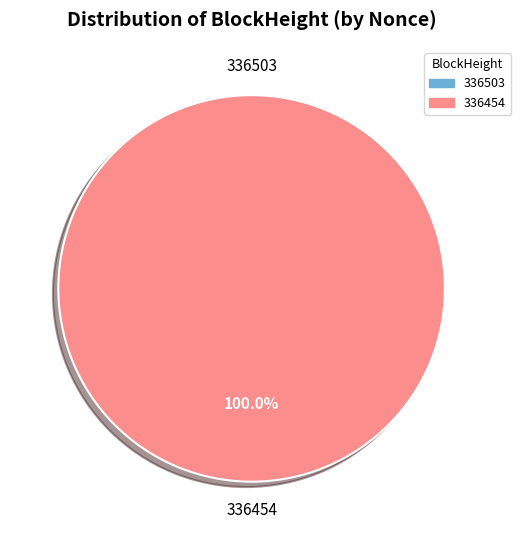

Do 336454 and 336503 together represent more than half of the pie?

Yes